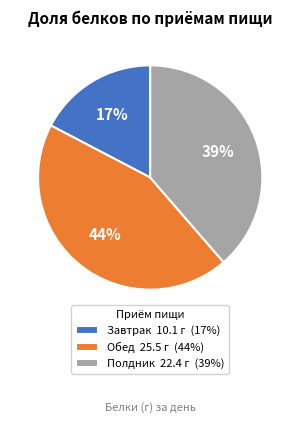

Approximately how many times larger is the value at Полдник 22.4 г (39%) compared to Обед 25.5 г (44%)?

0.9